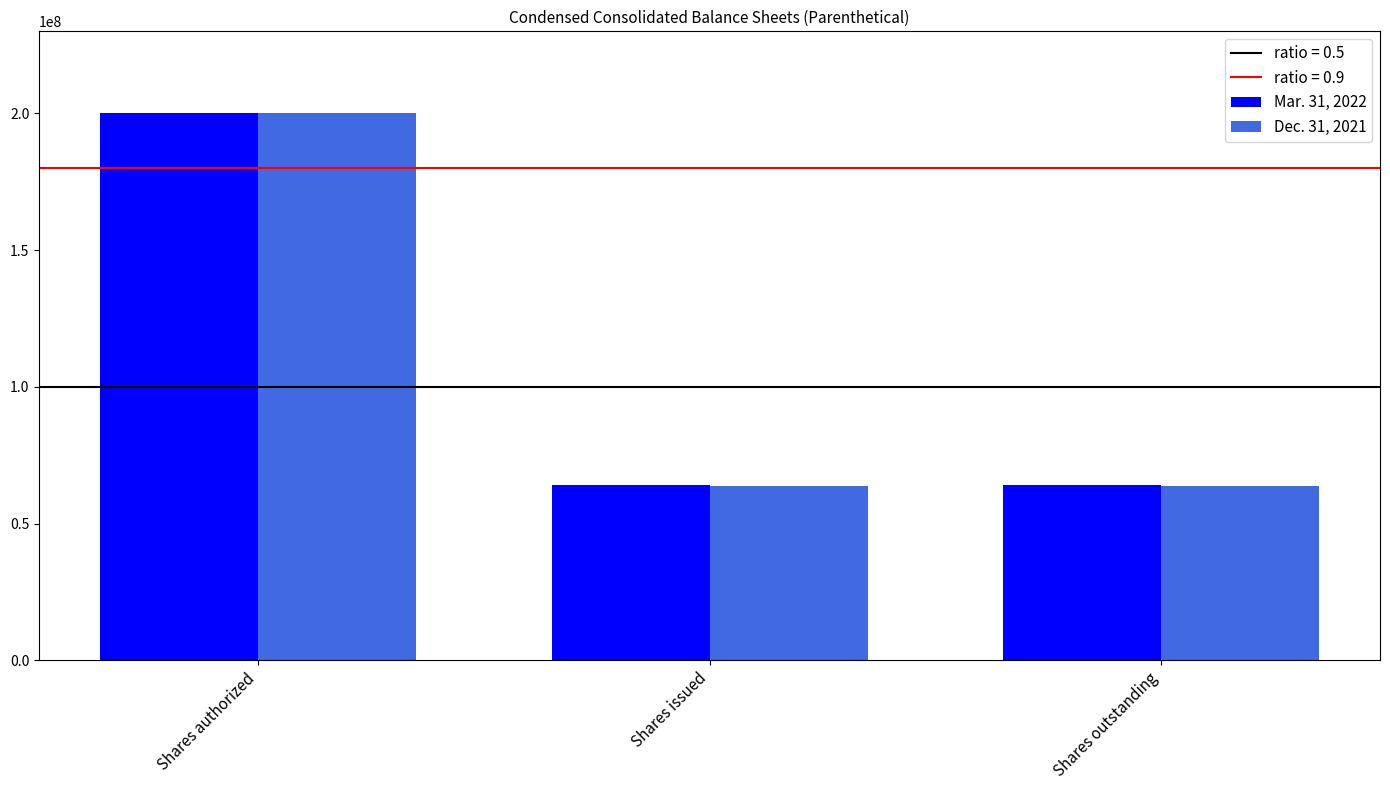

What position from the right is Shares authorized?

3